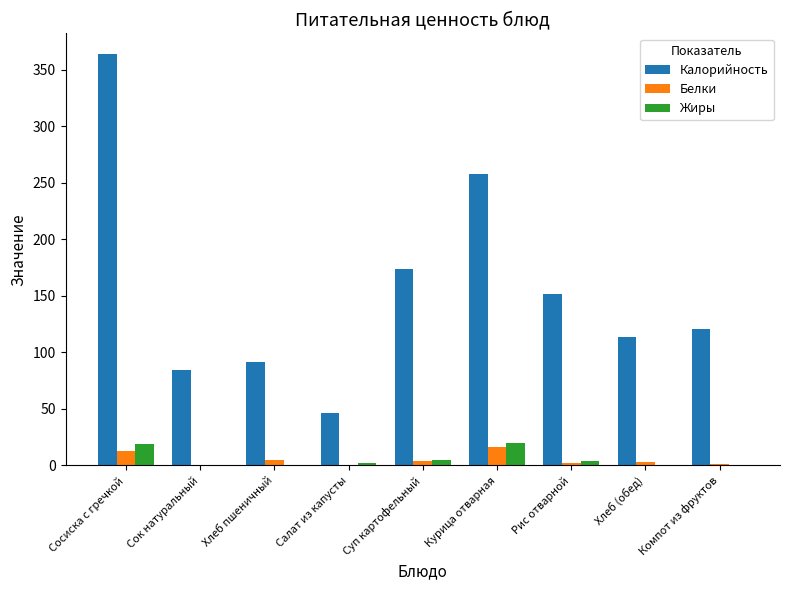

What is the maximum value shown in the chart?

364.0